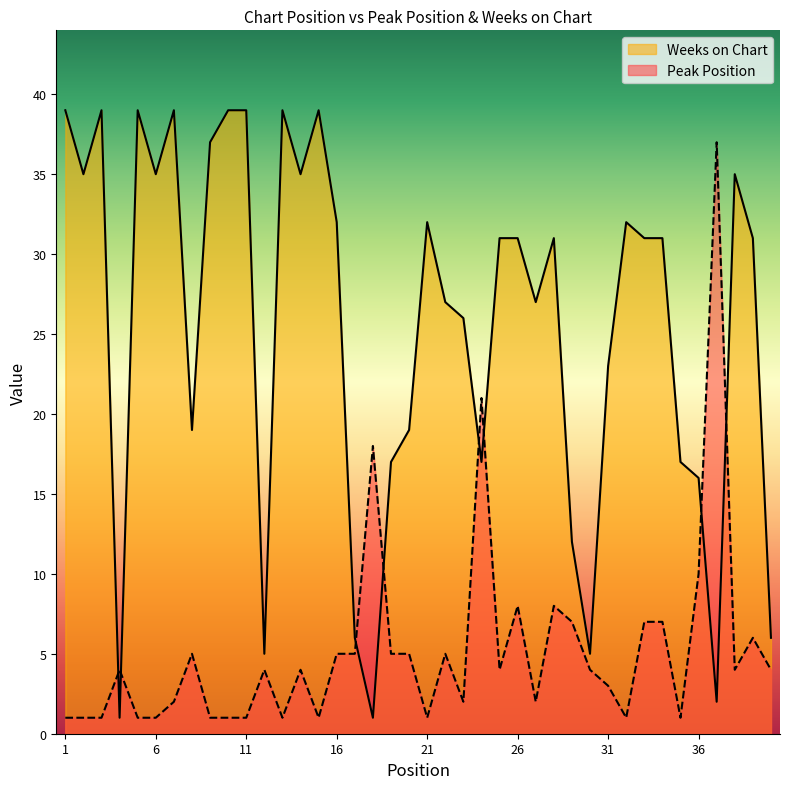

Reading right to left, what are all the values shown in this chart?

Peak Position: 4	6	4	37	10	1	7	7	1	3	4	7	8	2	8	4	21	2	5	1	5	5	18	5	5	1	4	1	4	1	1	1	5	2	1	1	4	1	1	1
Weeks on Chart: 6	31	35	2	16	17	31	31	32	23	5	12	31	27	31	31	17	26	27	32	19	17	1	6	32	39	35	39	5	39	39	37	19	39	35	39	1	39	35	39